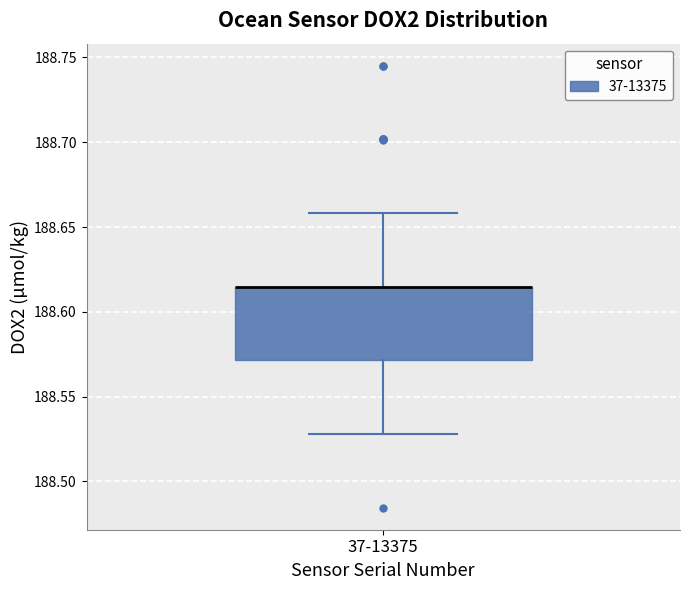

Read this box plot against the y-axis: the position of the median line, the range covered by the box, and the ends of both whiskers. The values are not printed on the chart, so give them approximately, as read against the axis.

median 188.615 (drawn on the box's upper edge), box 188.570 to 188.615, whiskers 188.530 to 188.660